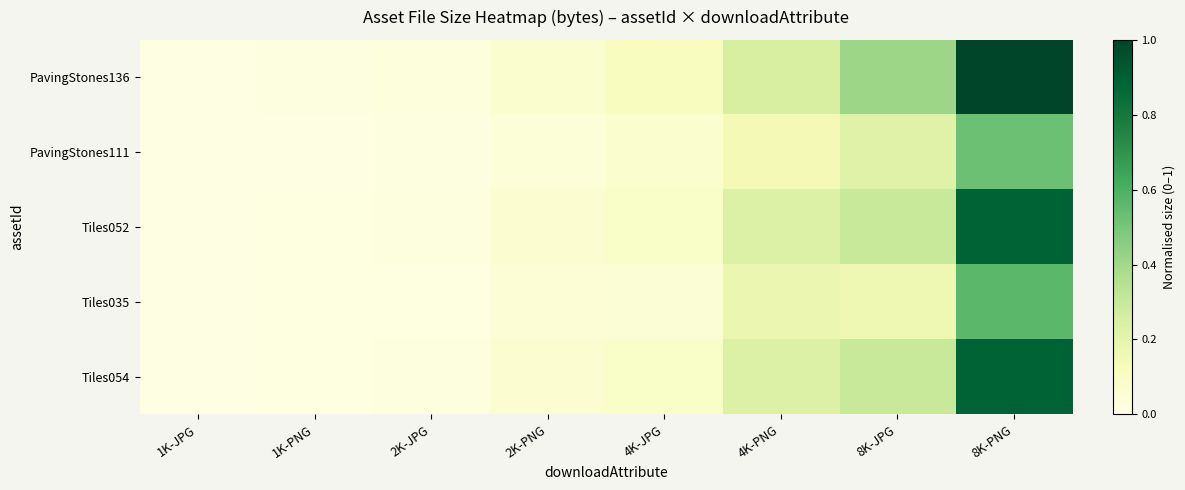

Which series has the largest total across all categories?

PavingStones136